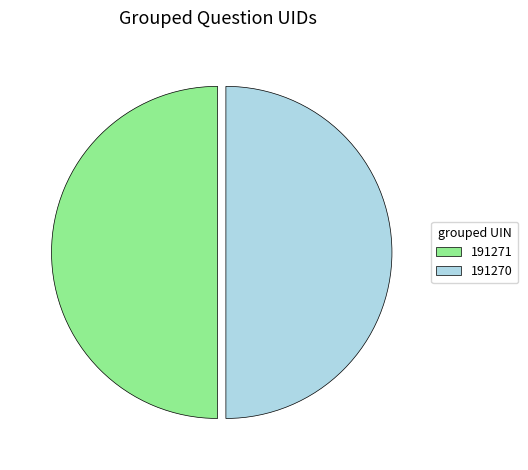

Count the number of slices in the pie.

2